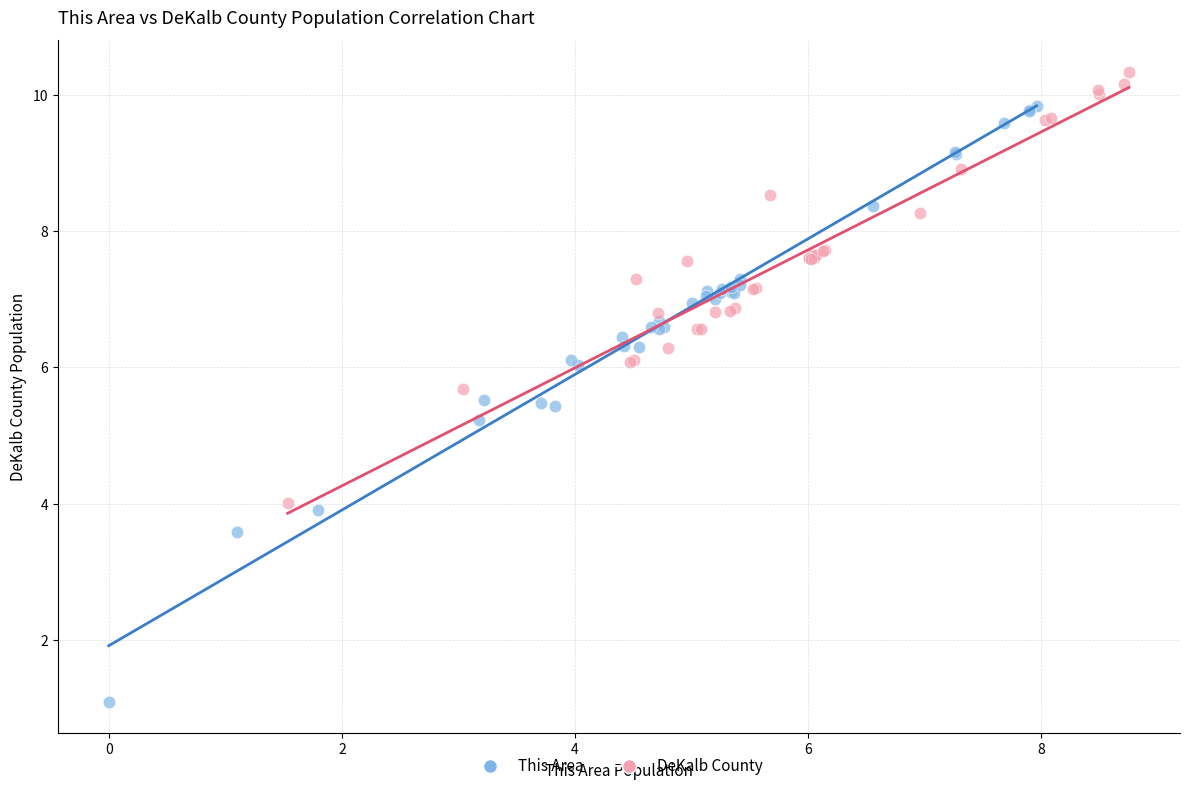

Which series reaches the minimum Y coordinate?

This Area